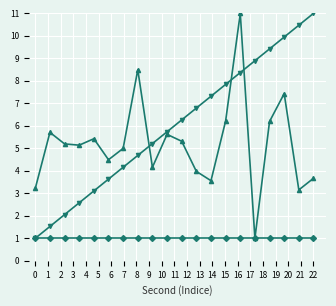

What is the minimum value shown in the chart?

1.0